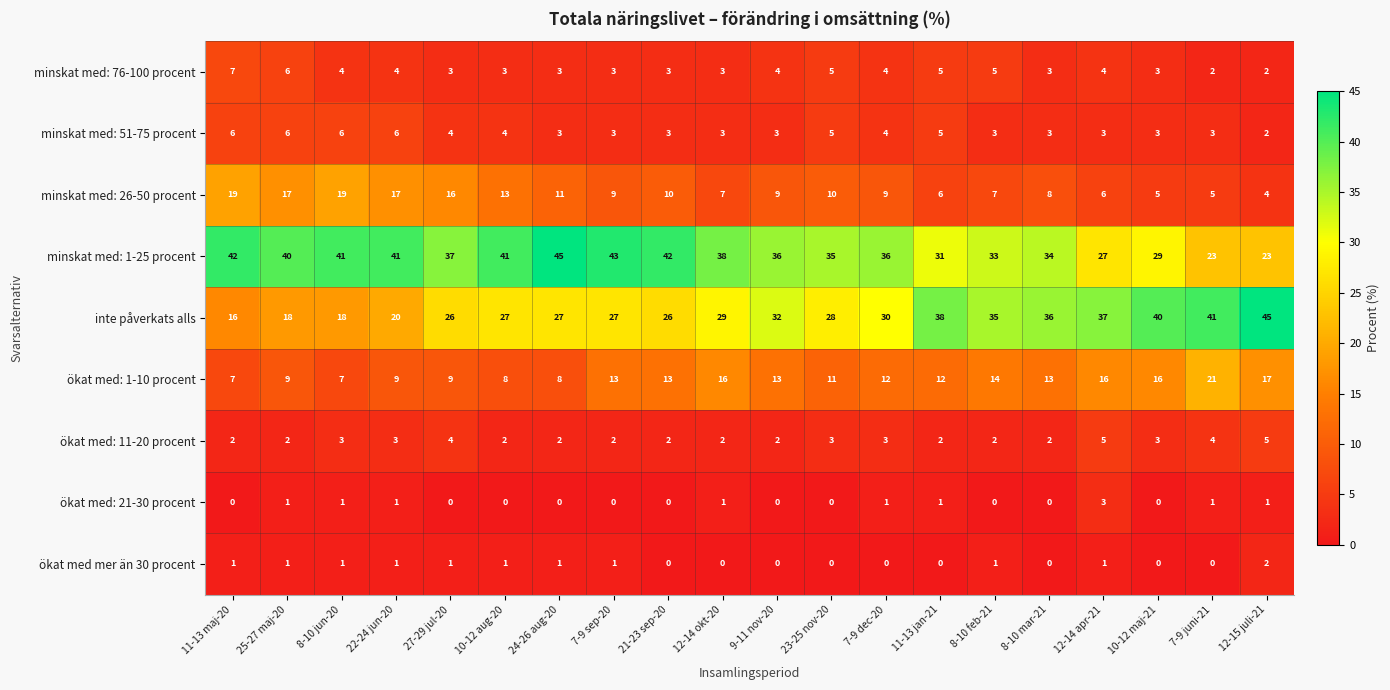

What is the difference between the highest and lowest values at 7-9 dec-20?

36